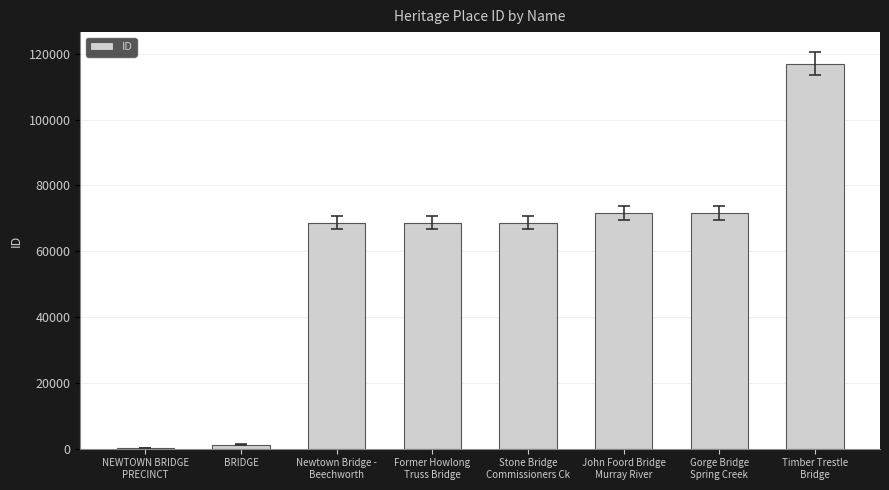

True or false: the data shows 37305 at John Foord Bridge
Murray River.

False